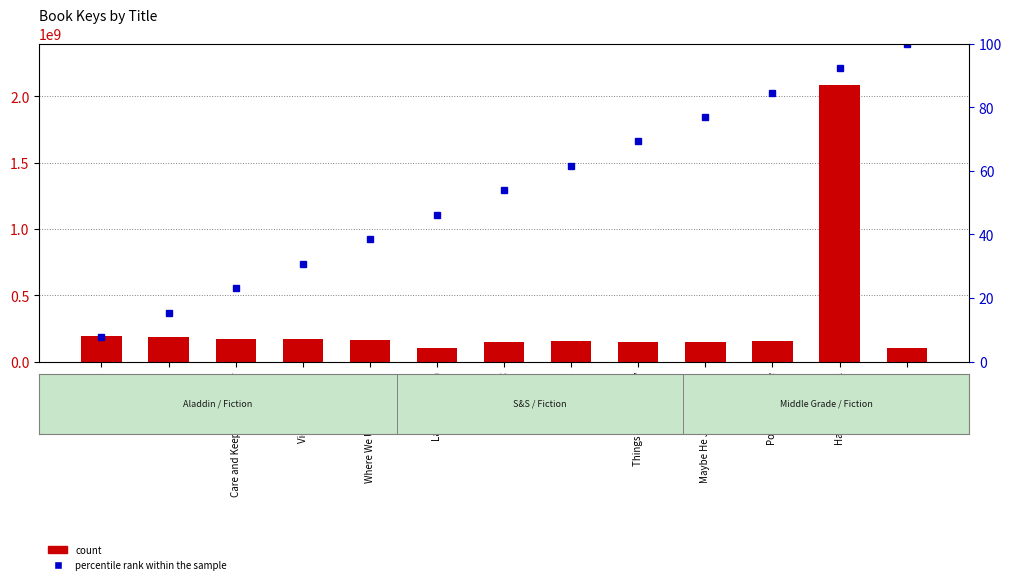

What is the label of the 11th bar from the right?

Care and Keeping of Freddy